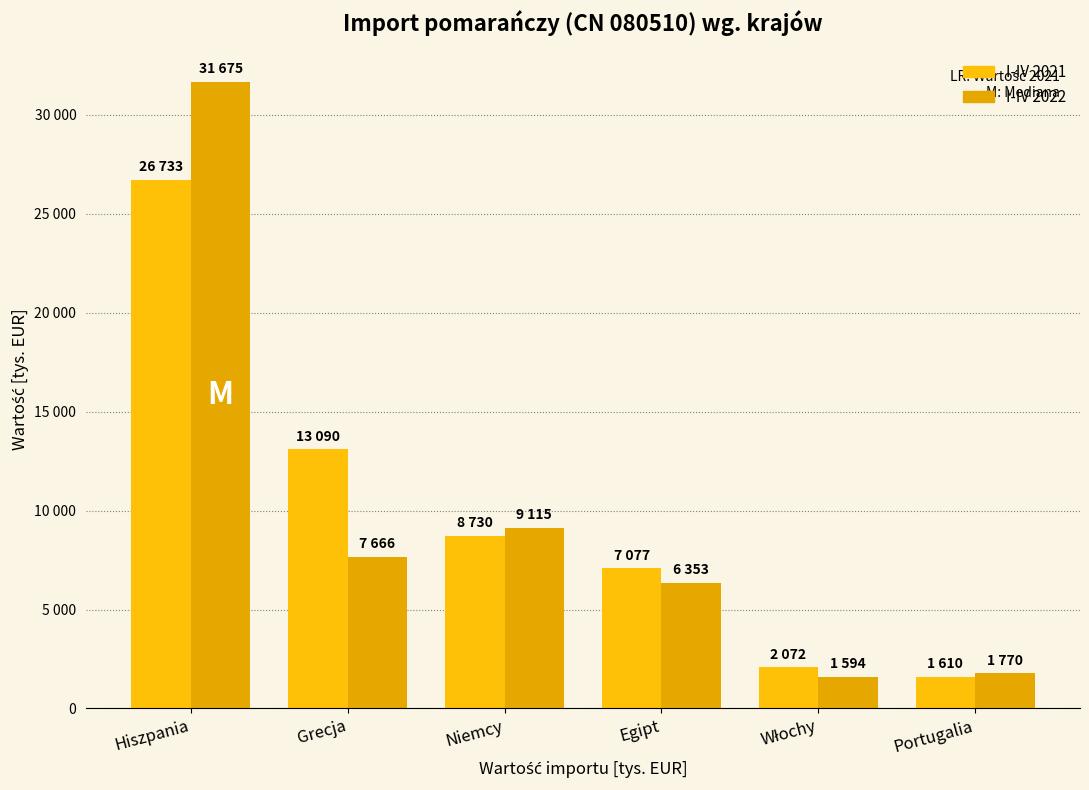

What is the maximum value shown in the chart?

31675.2